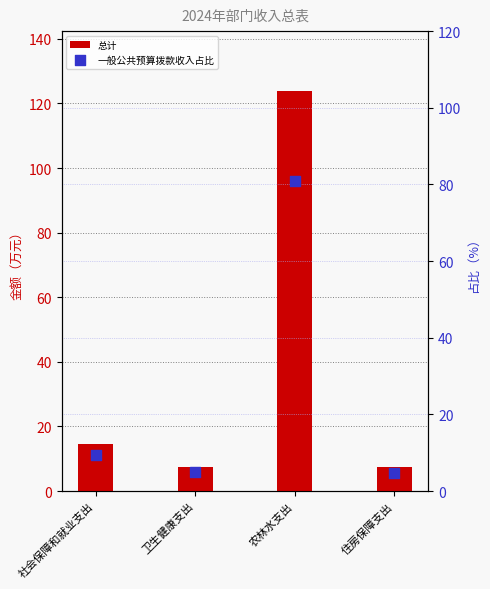

What are all the series names shown in the legend?

总计, 一般公共预算拨款收入占比